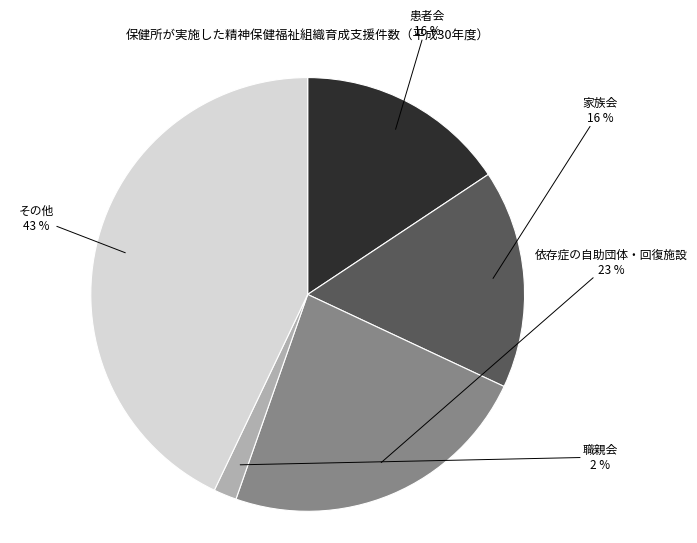

How many segments does this pie chart have?

5